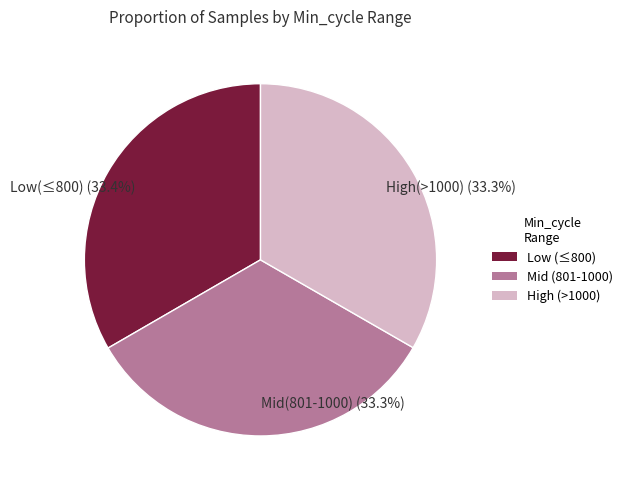

Approximately how many times larger is the value at Mid (801-1000) compared to Low (≤800)?

1.0